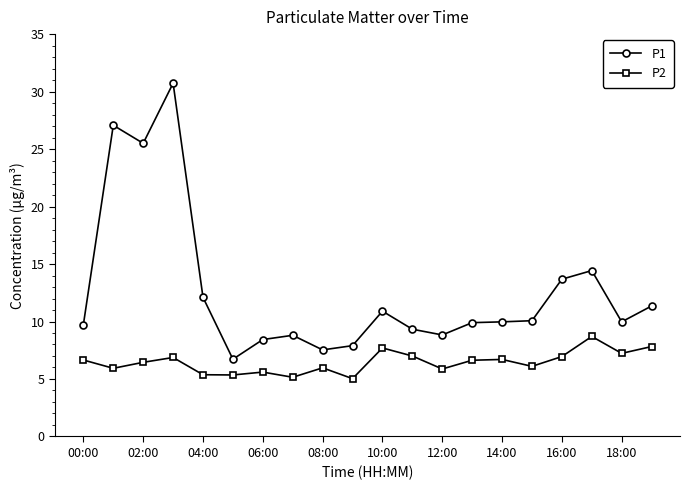

Count the number of categories in the chart.

20